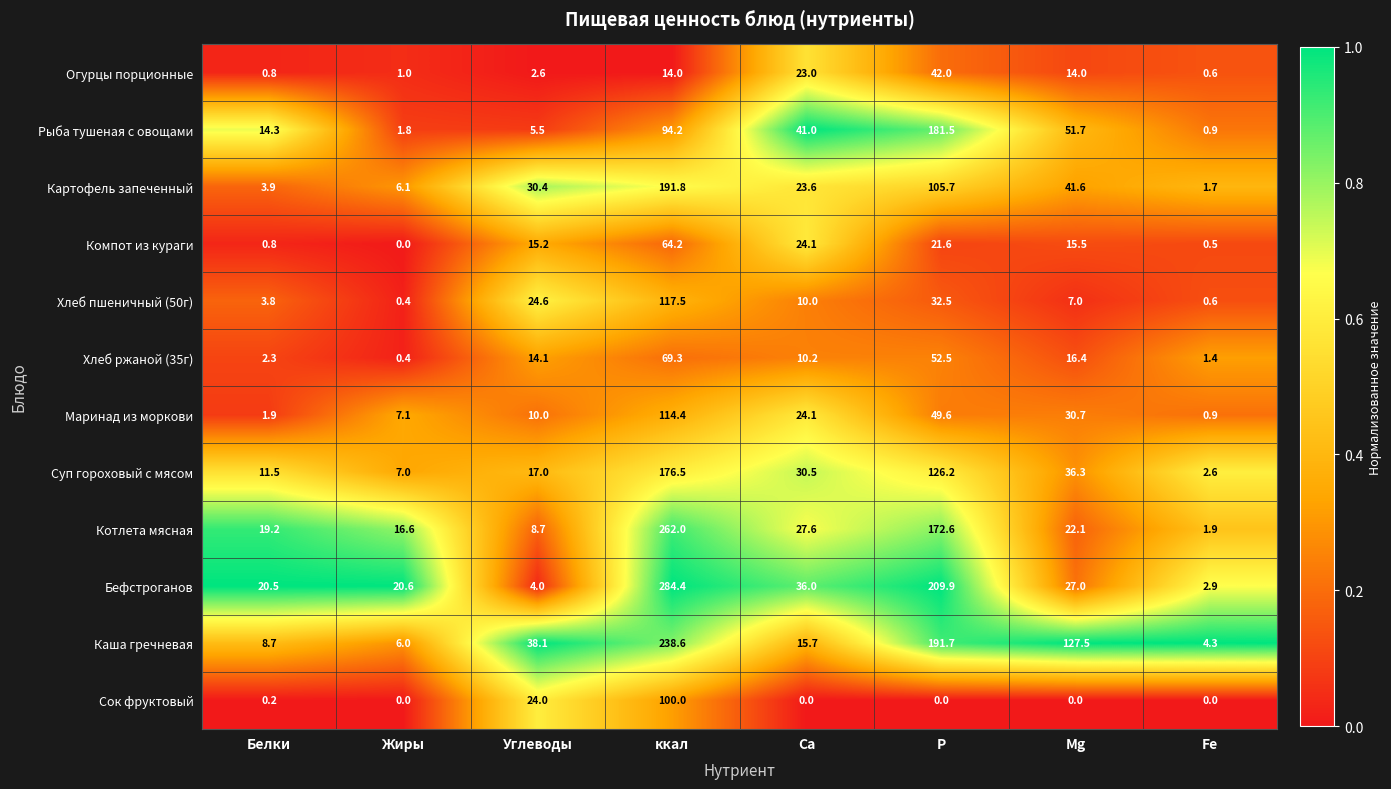

Is it true that Хлеб ржаной (35г) equals 4.1 at Белки?

False